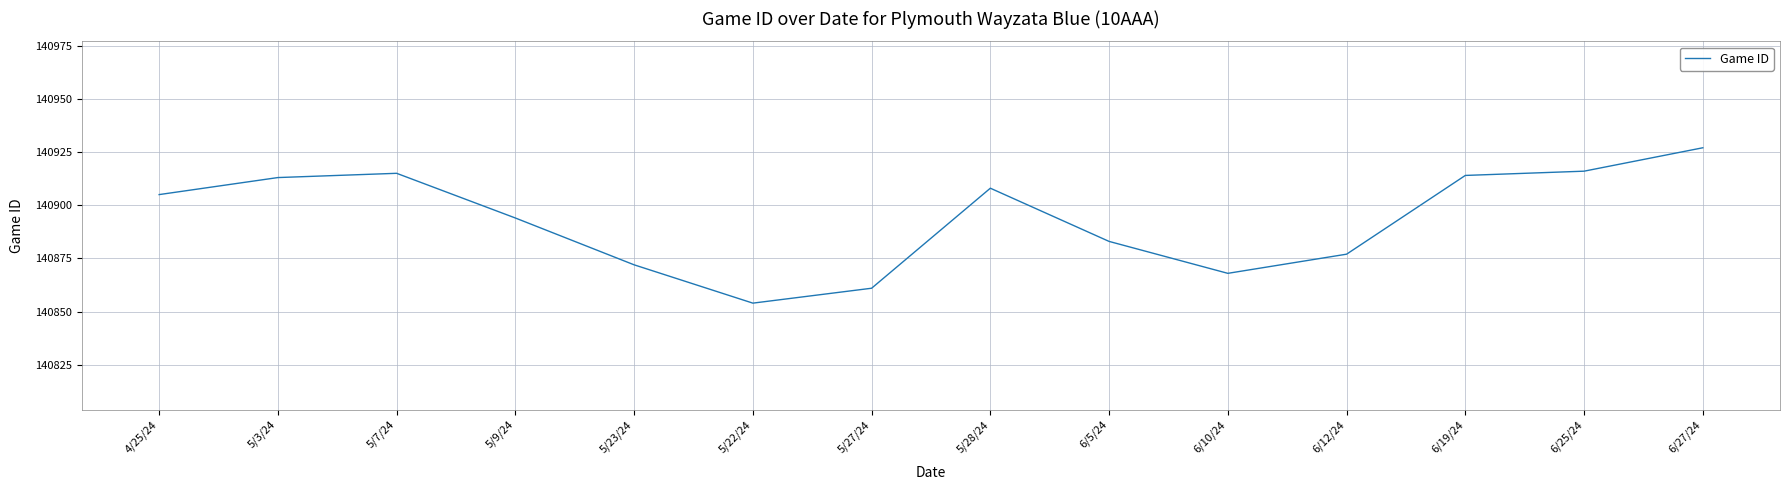

True or false: the data has more than 1 interior local peaks.

True